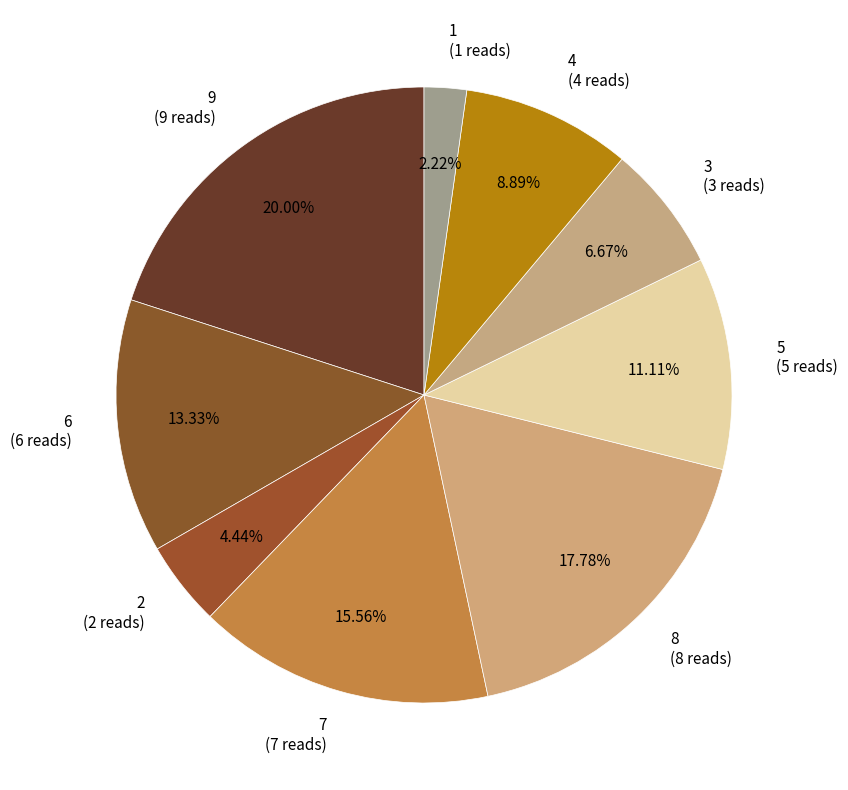

What percentage is the 6 slice, to the nearest percent?

13%